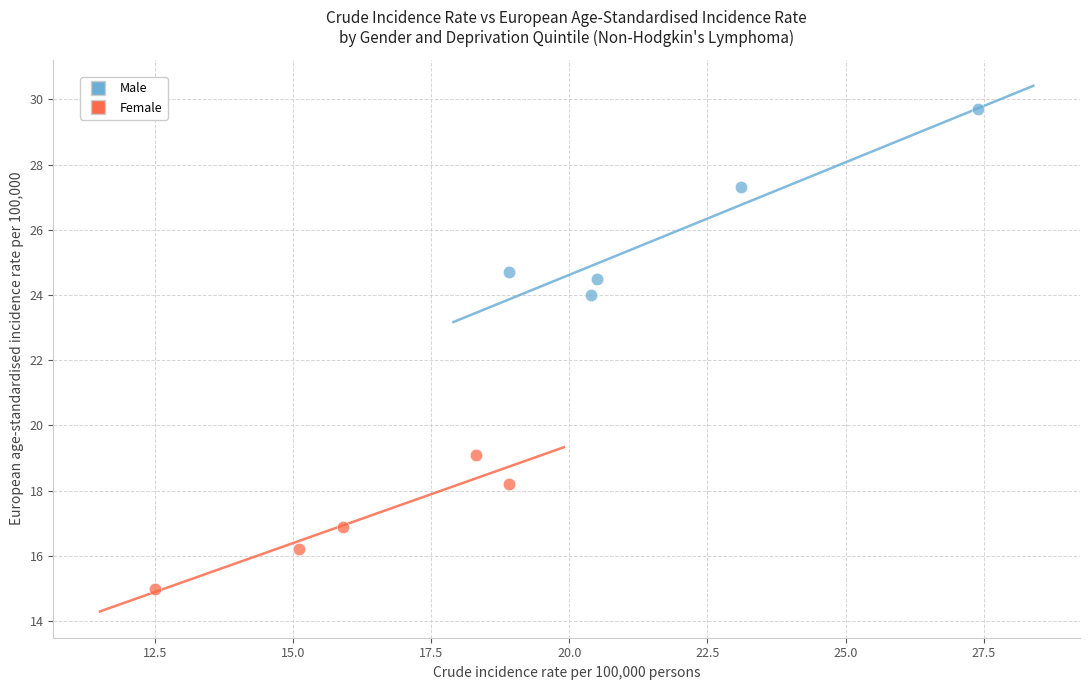

Which series contains the highest Y value?

Male